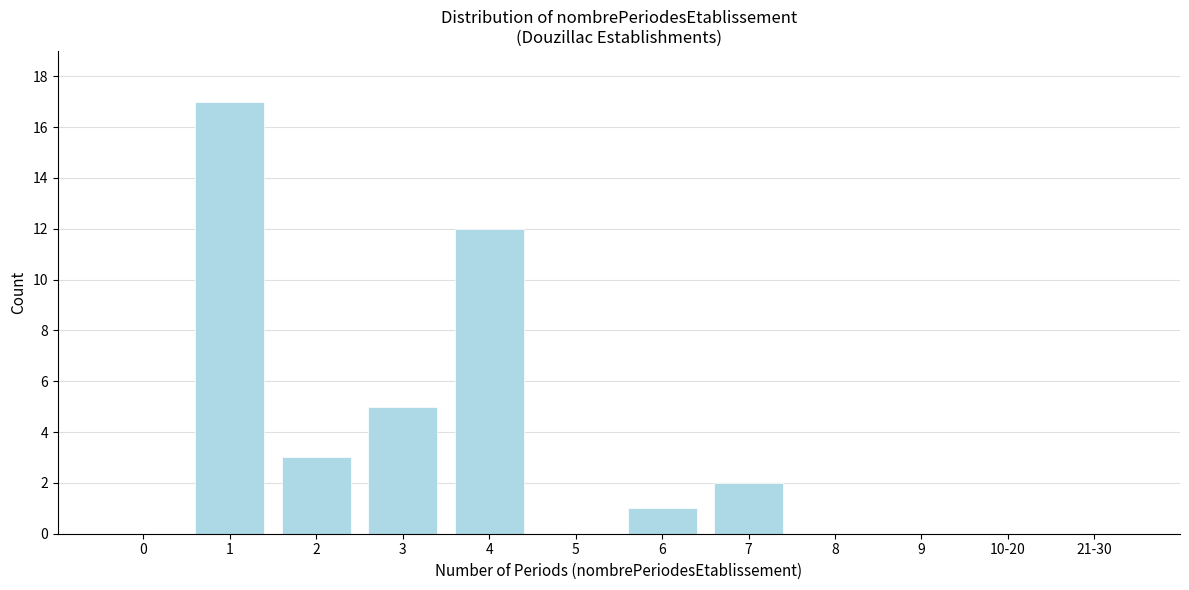

Reading left to right, extract all data points from this chart.

0=0	1=17	2=3	3=5	4=12	5=0	6=1	7=2	8=0	9=0	10-20=0	21-30=0